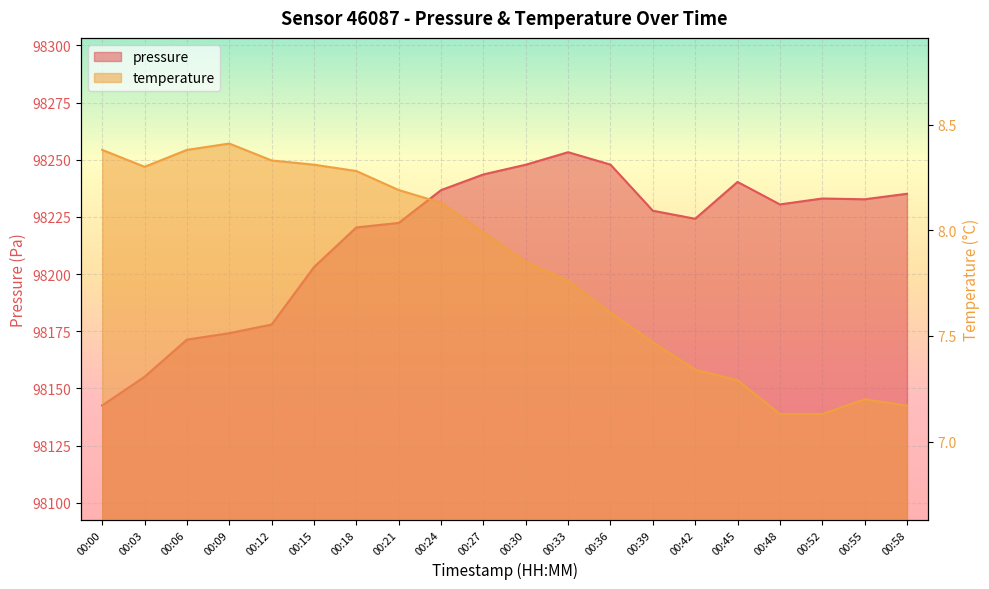

Between 00:06 and 00:42, which series saw the biggest shift?

pressure